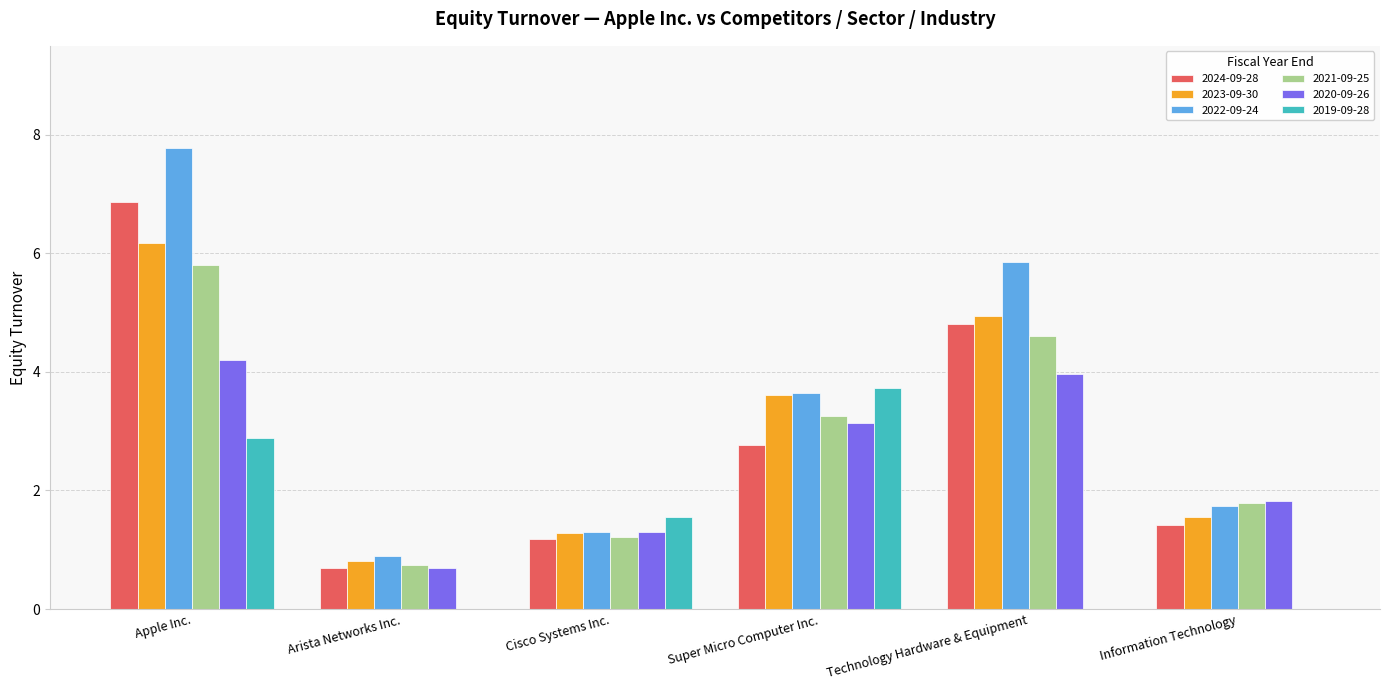

Between Arista Networks Inc. and Information Technology, which series saw the biggest shift?

2020-09-26